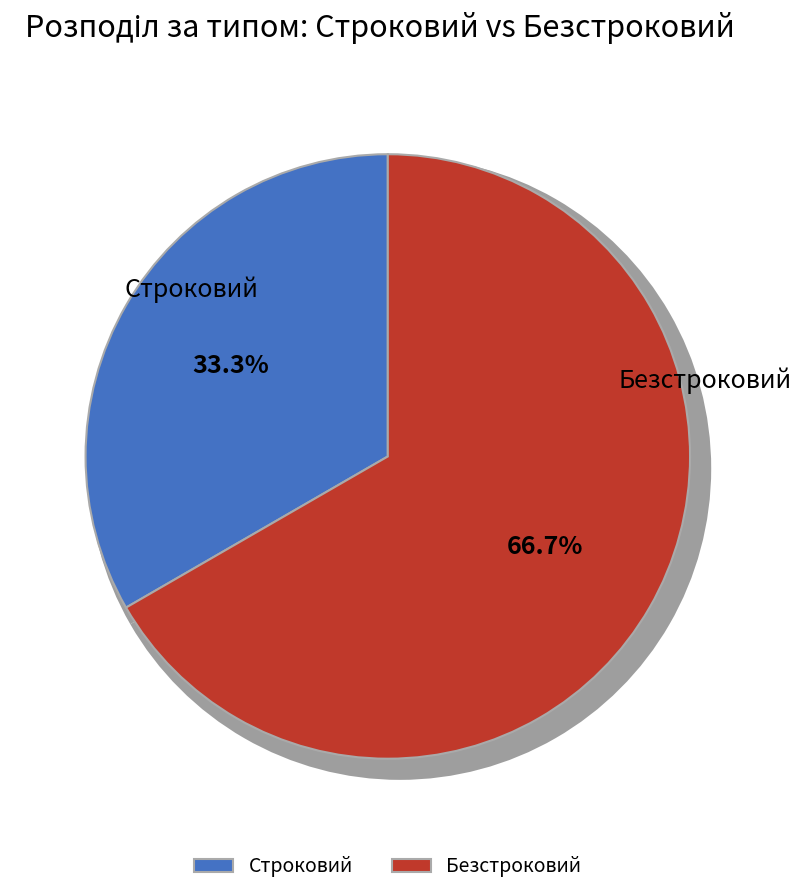

Which slice represents more than half of the pie?

Безстроковий